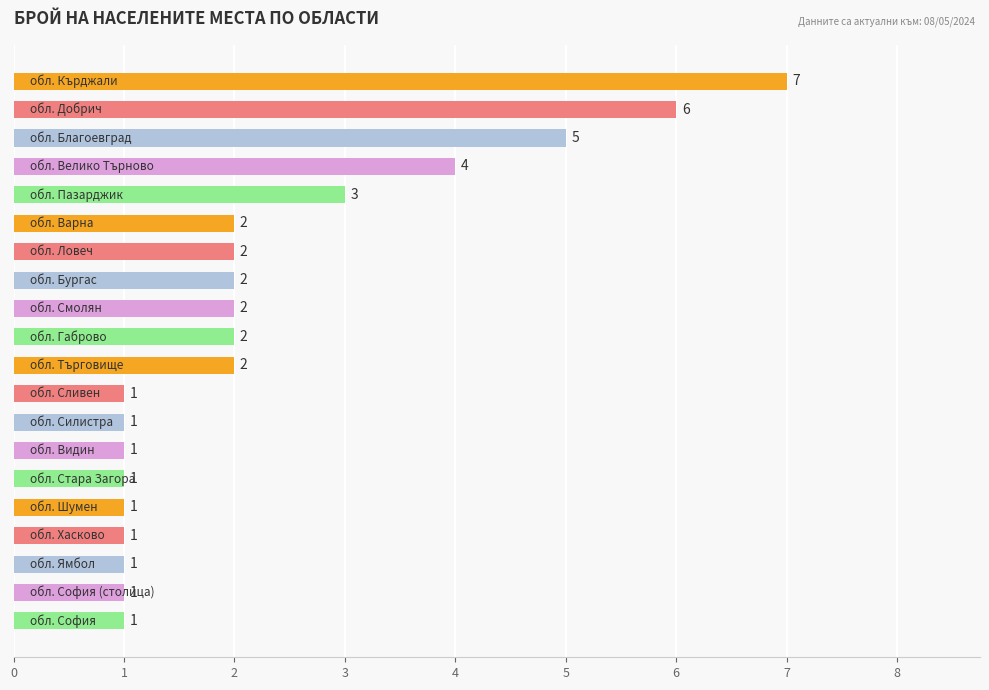

Are the bars grouped side by side (vs. stacked)?

No